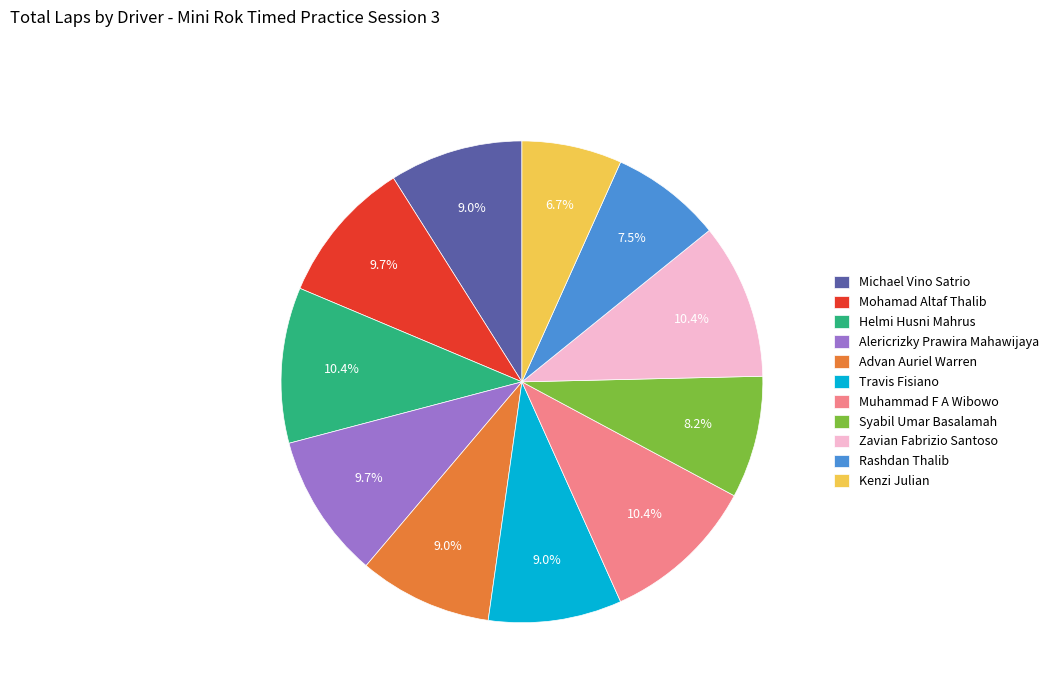

How many slices are in this pie chart?

11